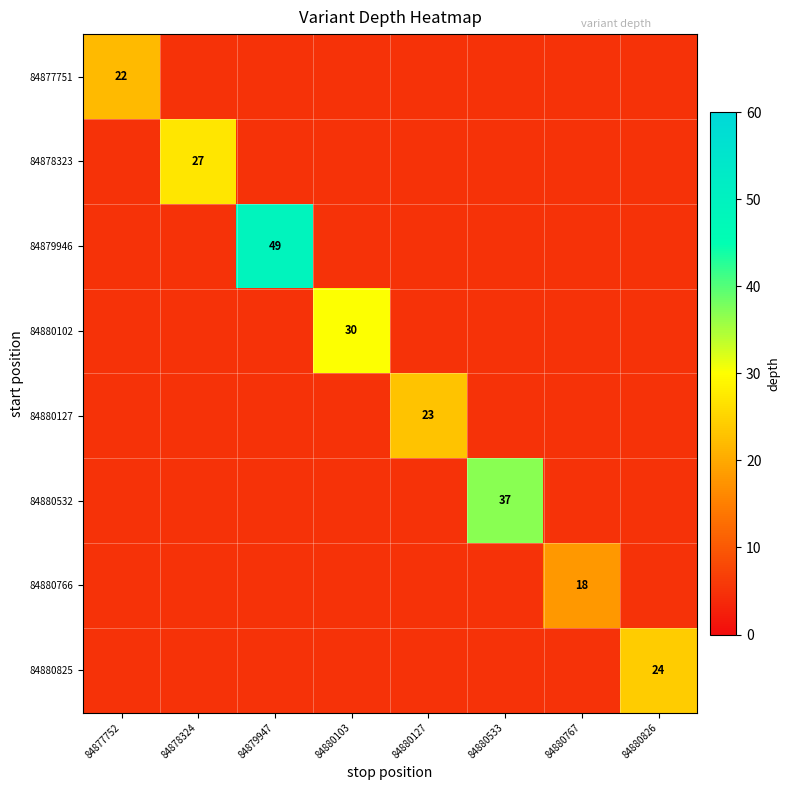

At which label does 84880532 reach its minimum?

84877752